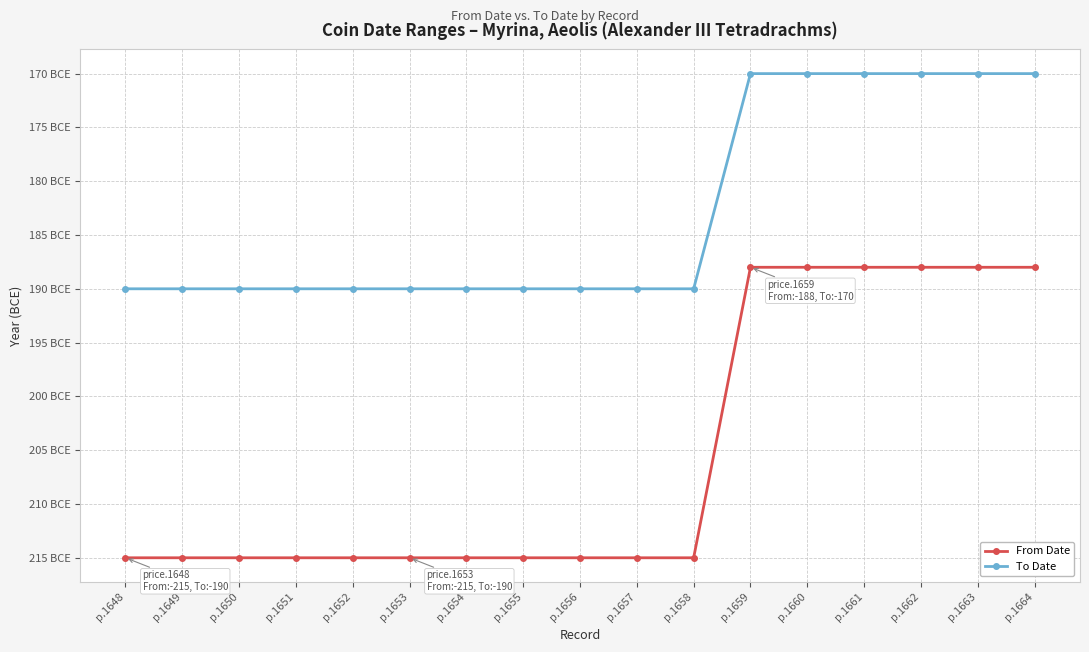

What are all the series names shown in the legend?

From Date, To Date